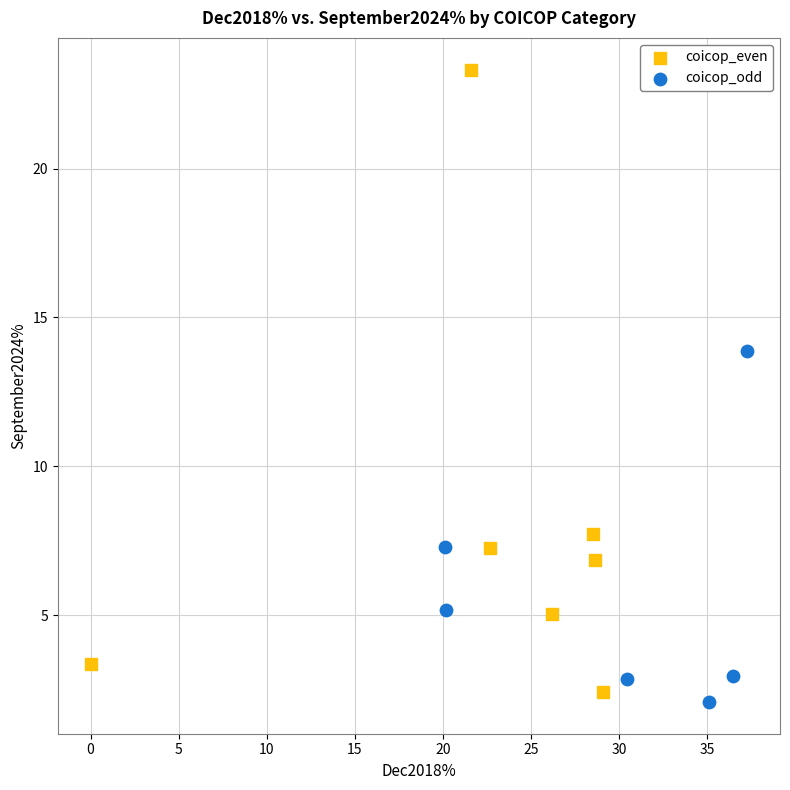

Which series reaches the maximum Y coordinate?

coicop_even